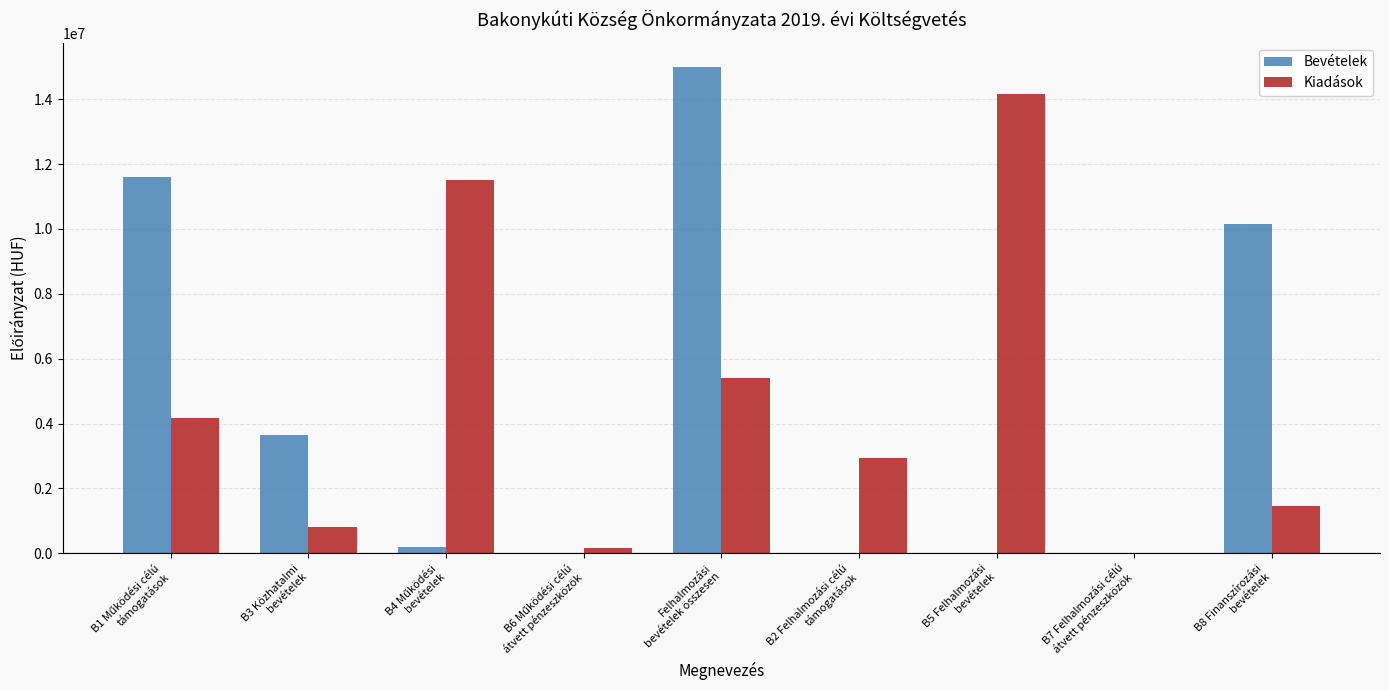

What is the maximum value shown in the chart?

14992302